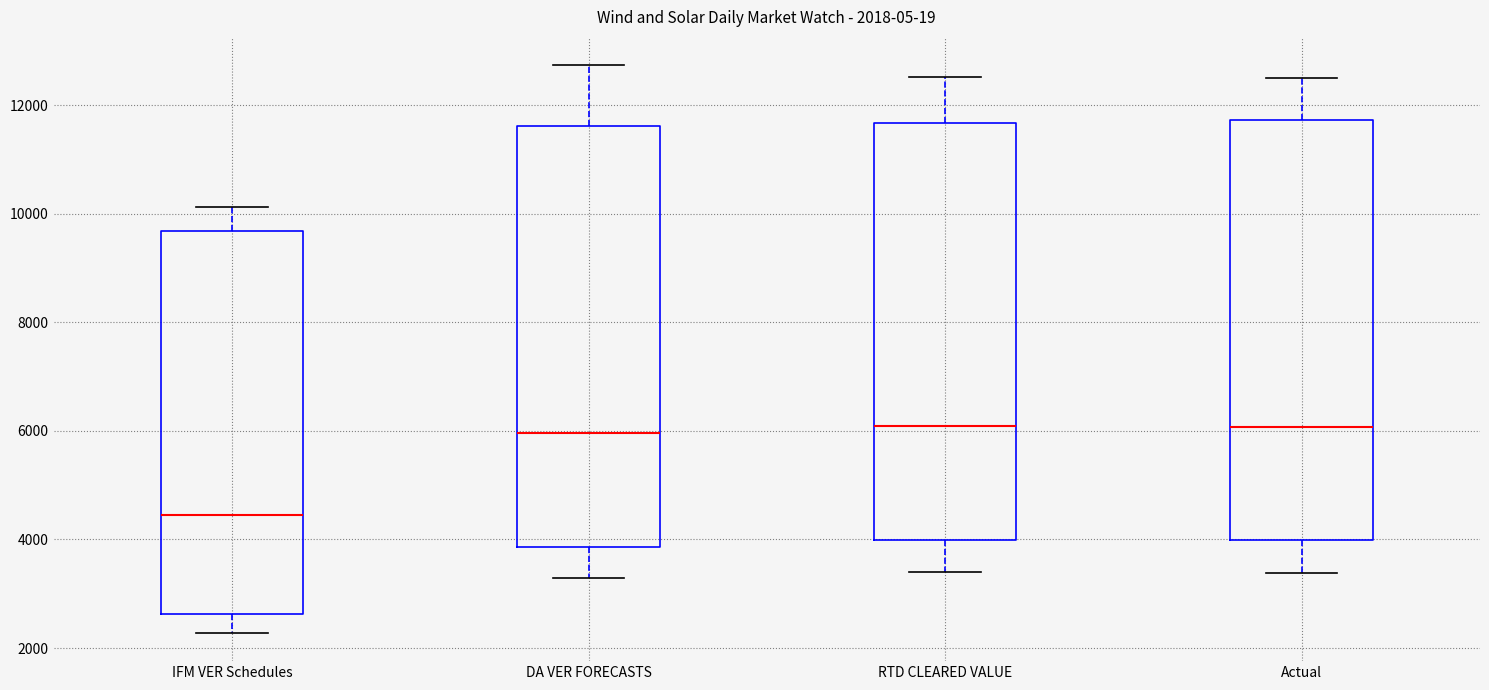

Which box's median line is the lowest?

IFM VER Schedules